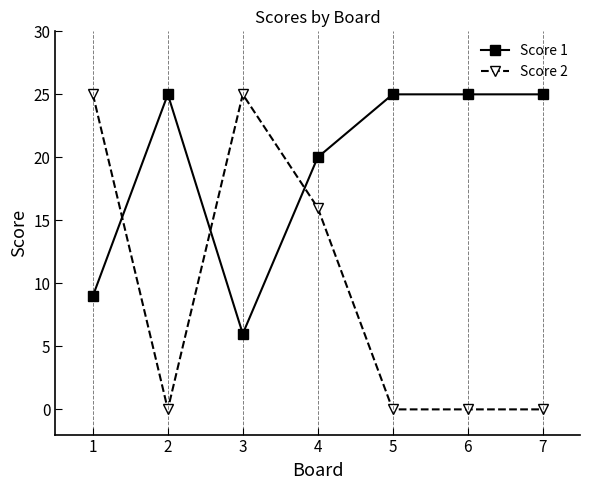

Which category has the lowest value in the Score 1 series?

3